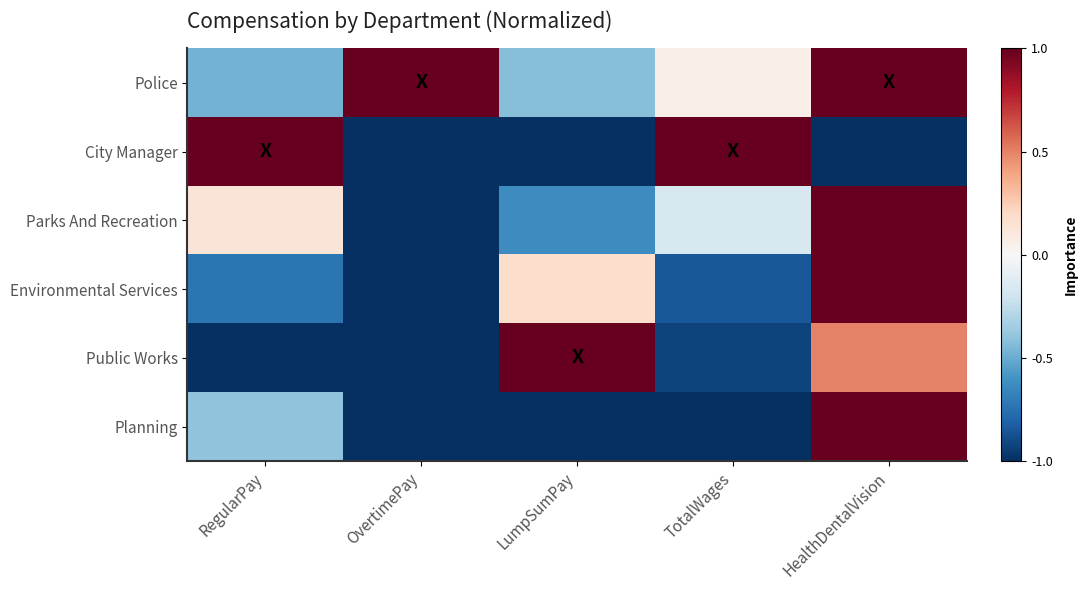

What is the maximum value shown in the chart?

1.0